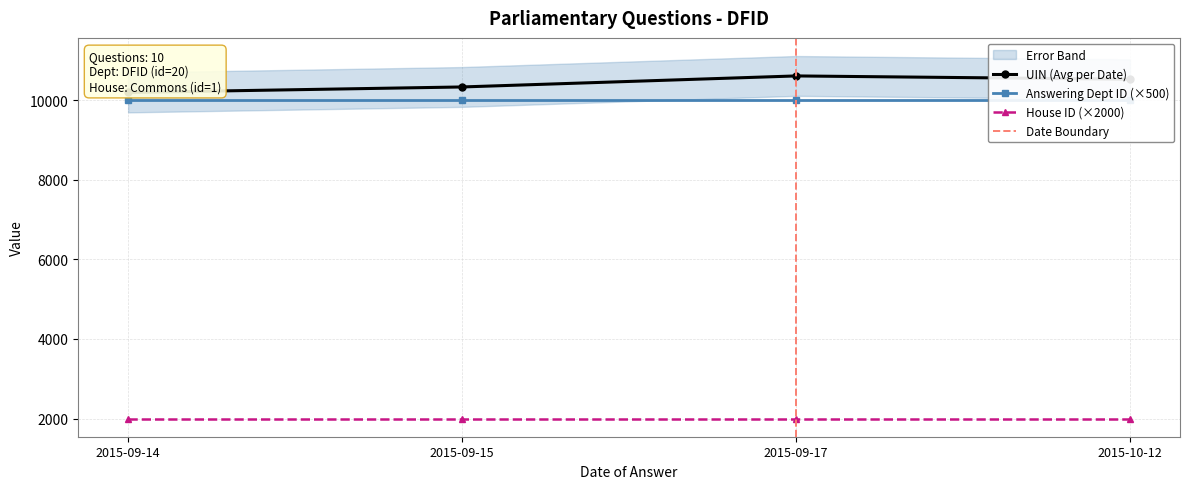

Does the chart display data point markers on the line(s)?

Yes